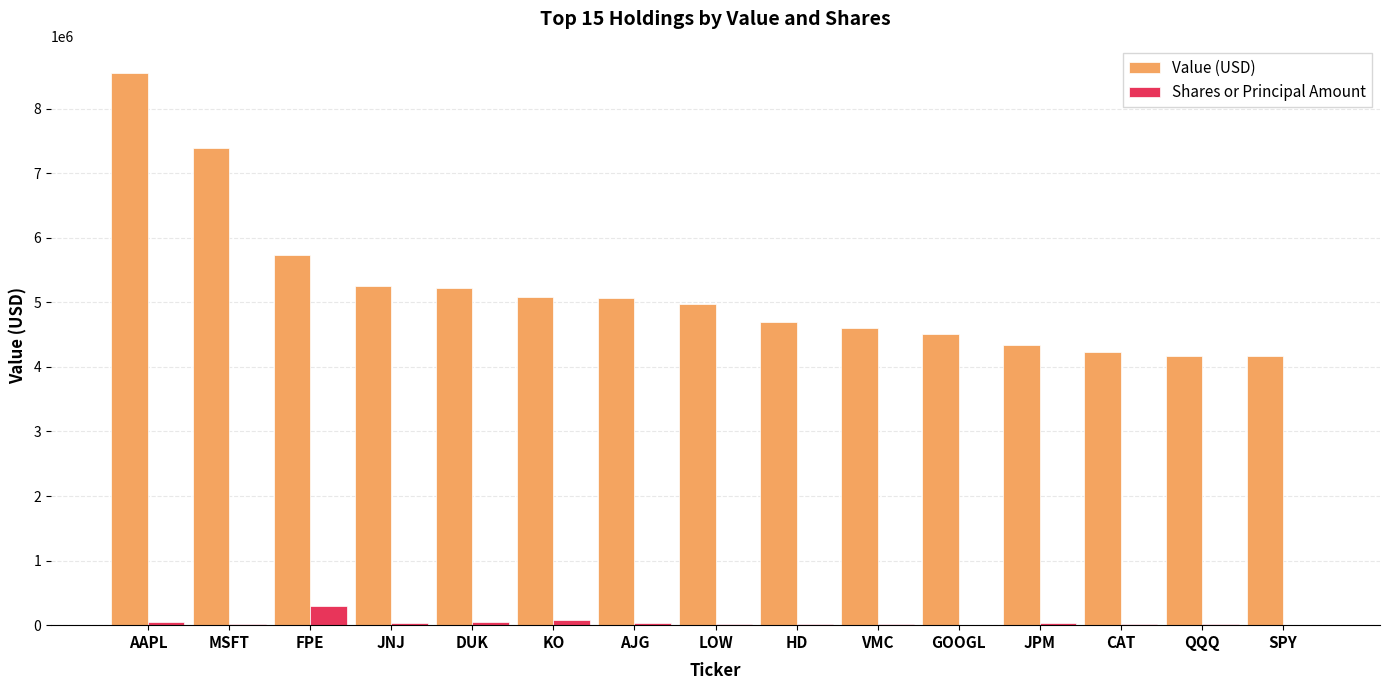

Between AAPL and QQQ, which series saw the biggest shift?

Value (USD)